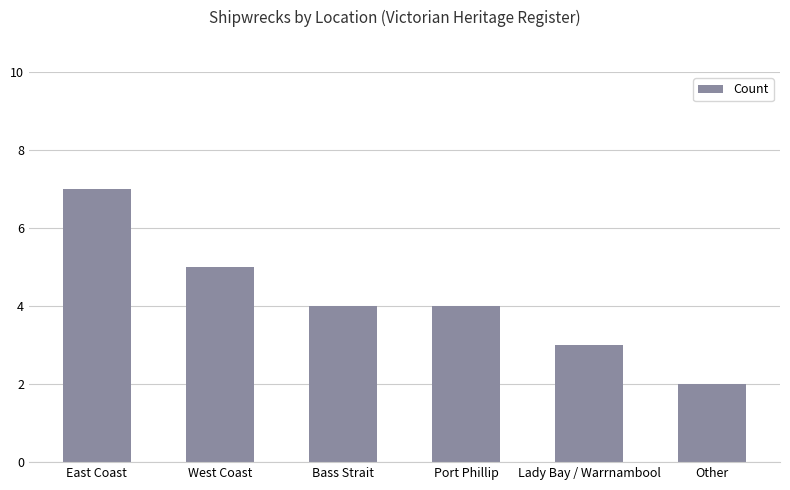

Approximately how many times larger is the value at Other compared to East Coast?

0.3